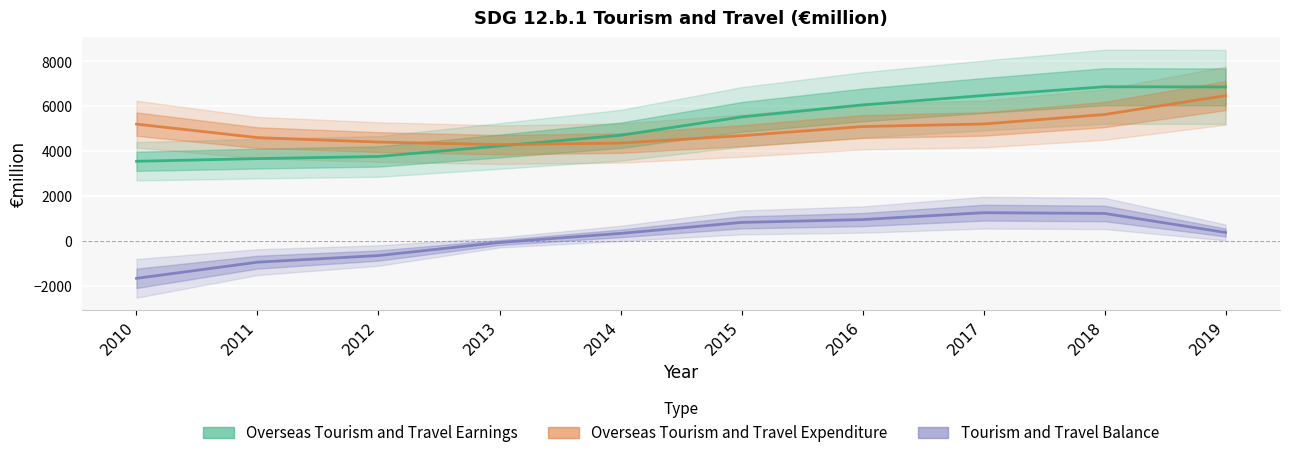

What is the approximate value of Overseas Tourism and Travel Expenditure at 2014?

4368